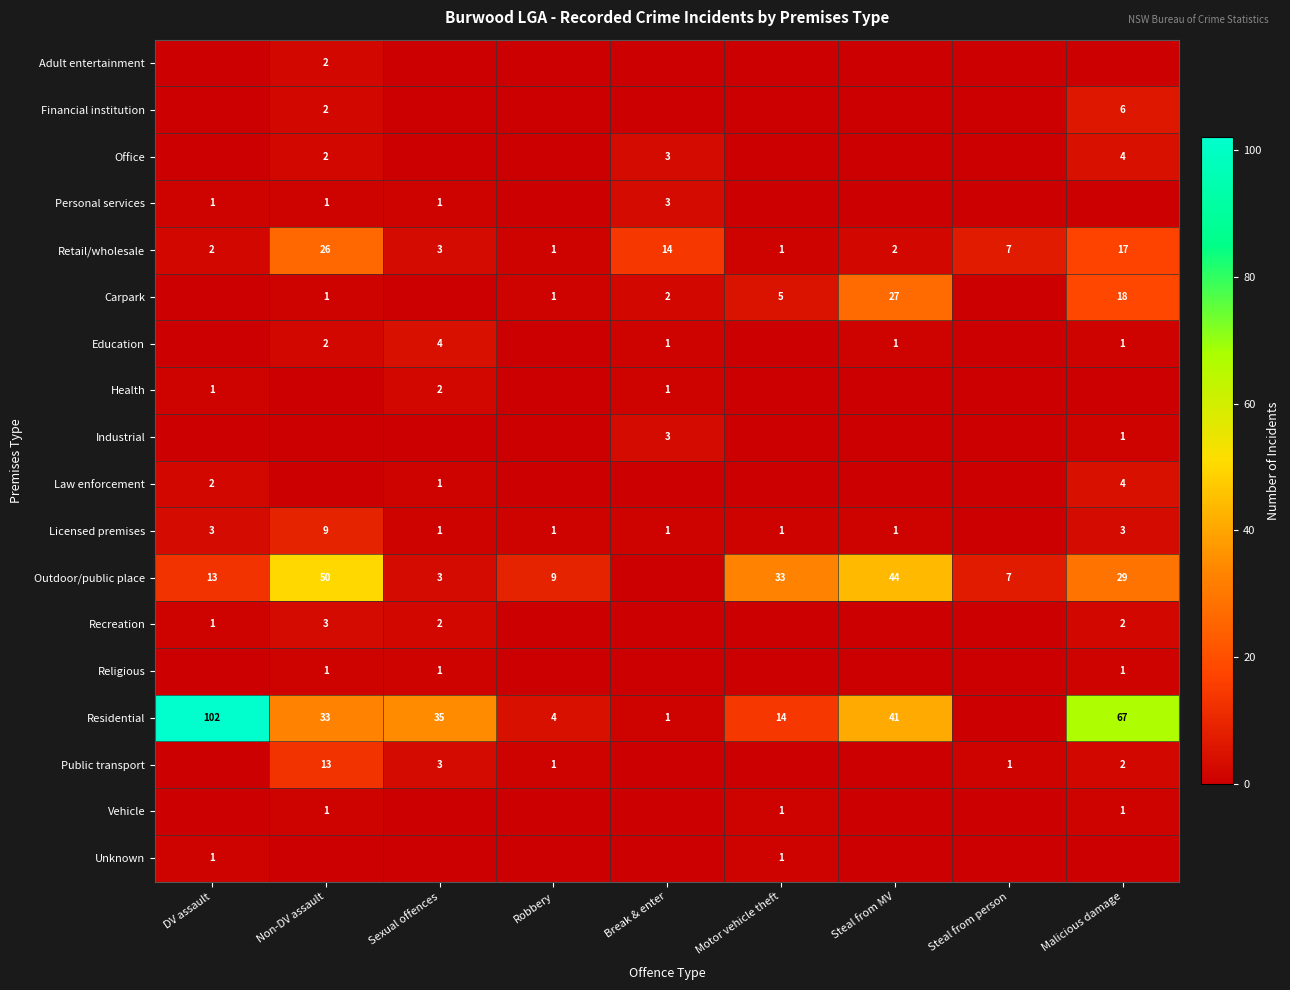

True or false: Outdoor/public place has a value of 7 at Steal from person.

True